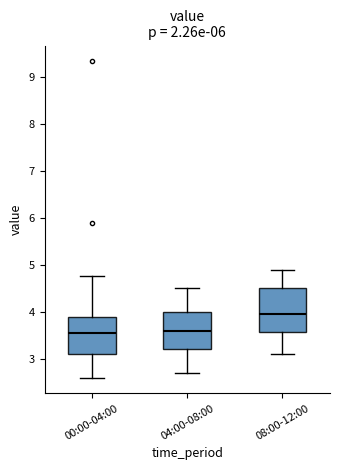

Reading left to right, read every box against the y-axis: the position of its median line, the range the box covers, and the ends of its whiskers. The values are not printed on the chart, so give them approximately, as read against the axis.

00:00-04:00: median 3.6, box 3.1 to 3.9, whiskers 2.6 to 4.8
04:00-08:00: median 3.6, box 3.2 to 4.0, whiskers 2.7 to 4.5
08:00-12:00: median 4.0, box 3.6 to 4.5, whiskers 3.1 to 4.9